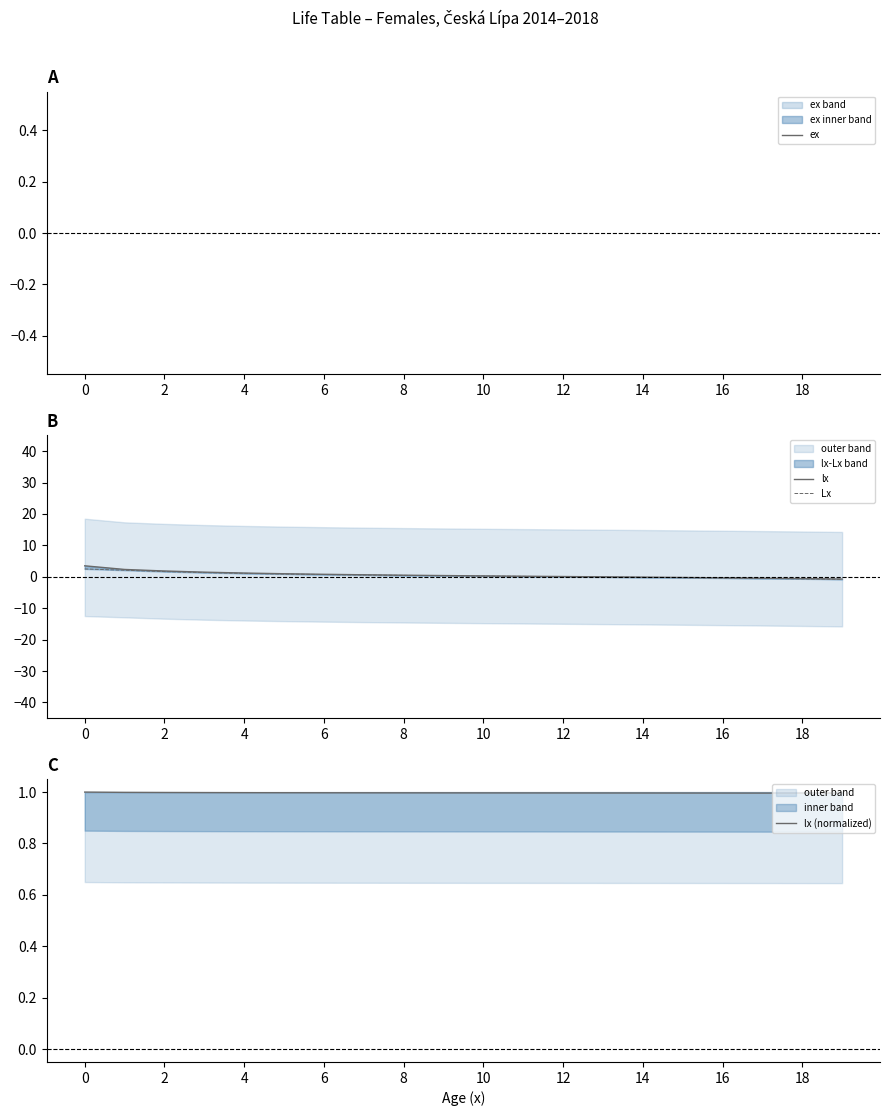

The value of lx (normalized) at 8 is 1.3. True or false?

False